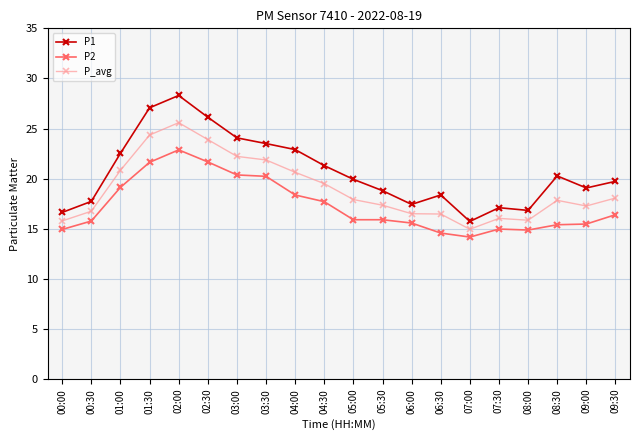

Rank the series by their maximum value, from highest to lowest.

P1, P_avg, P2